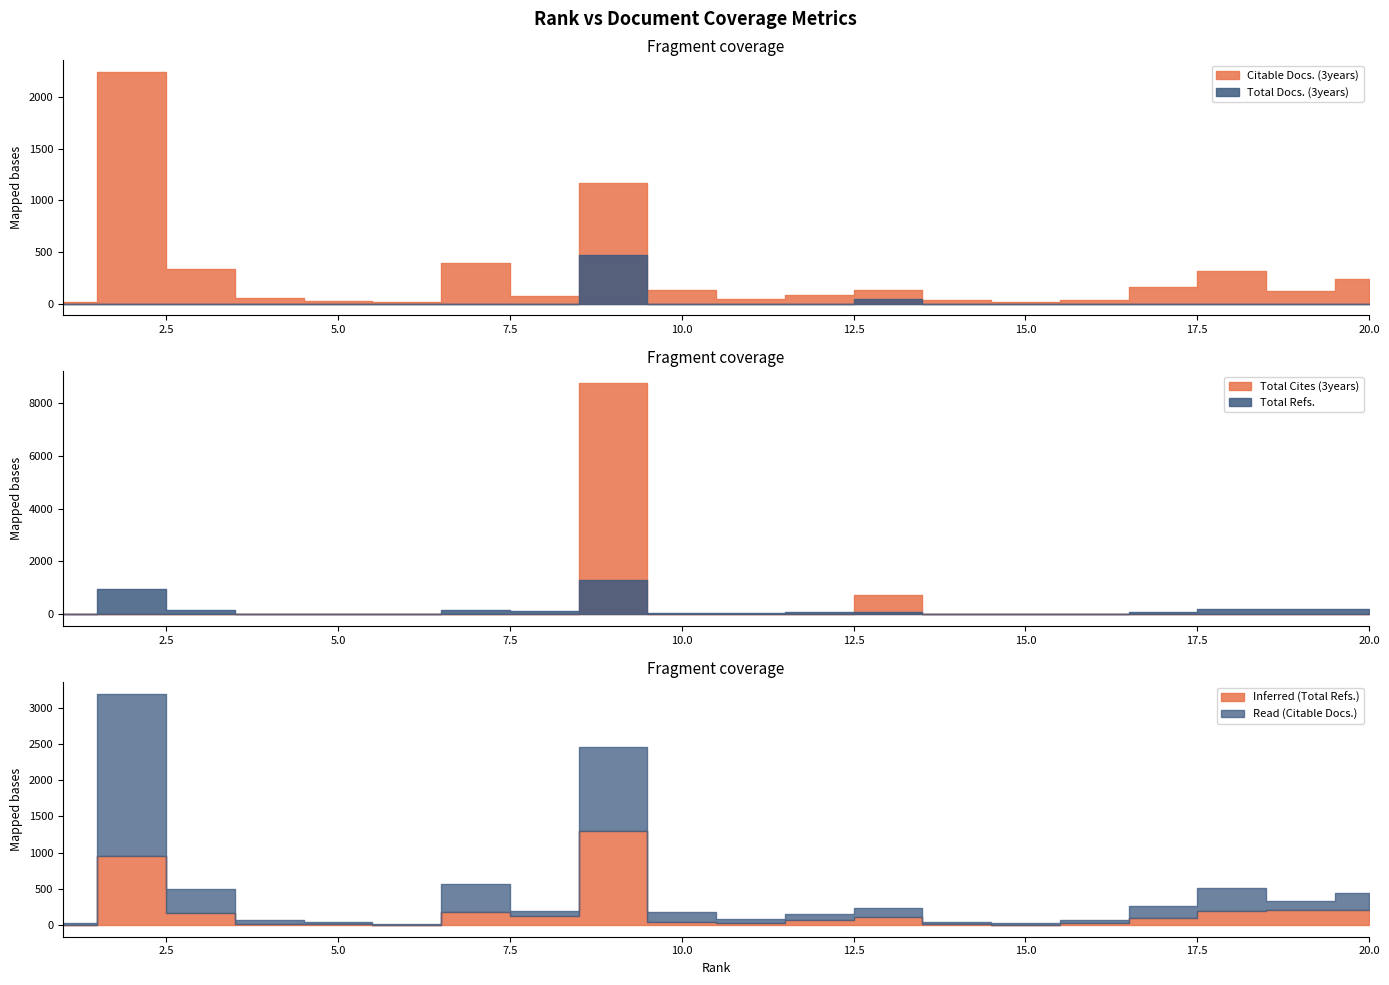

Which series ends up on top after the final intersection of Citable Docs. (3years) and Total Cites (3years)?

Citable Docs. (3years)